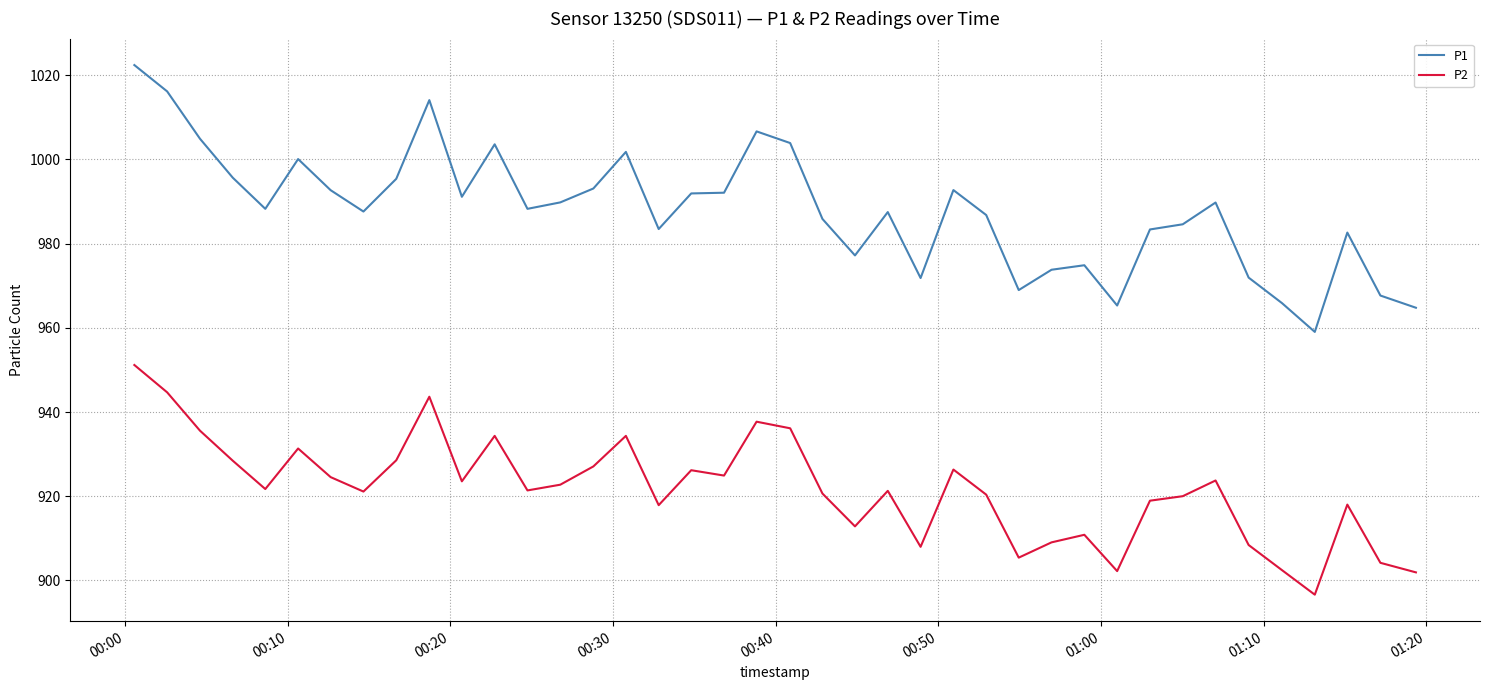

Which series has the widest spread of values?

P1